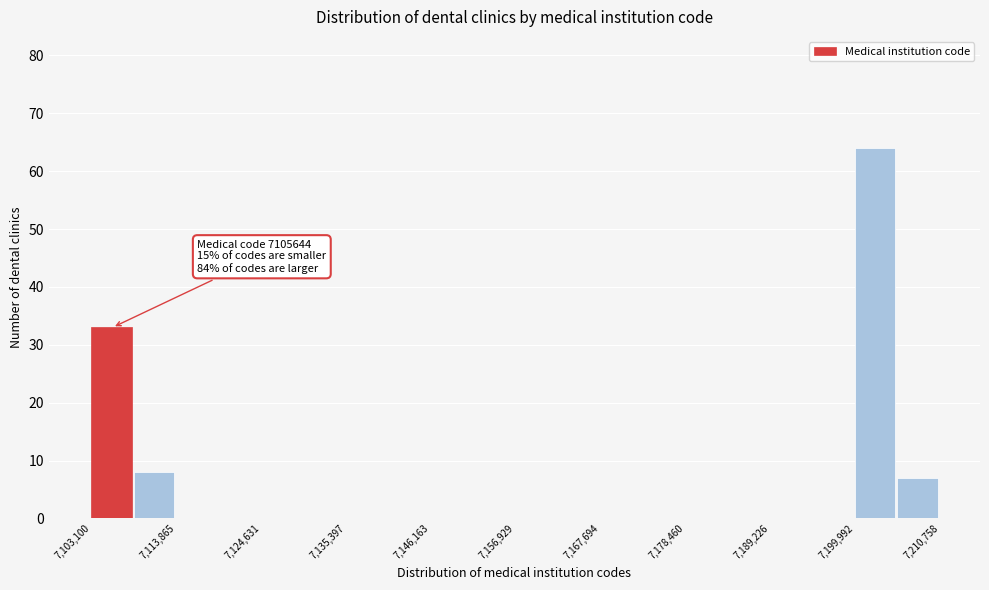

Around what value on the x-axis is the tallest bar? Give the approximate position of its centre, as read against the axis.

7202000